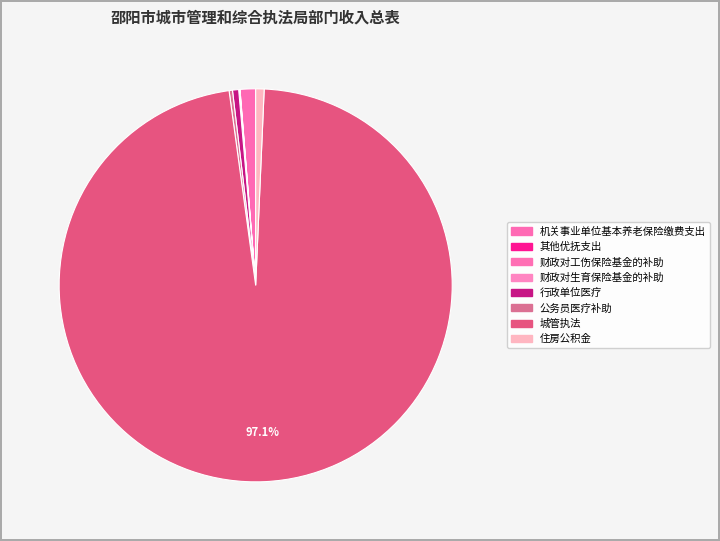

The 住房公积金 slice represents 13% of the pie. True or false?

False